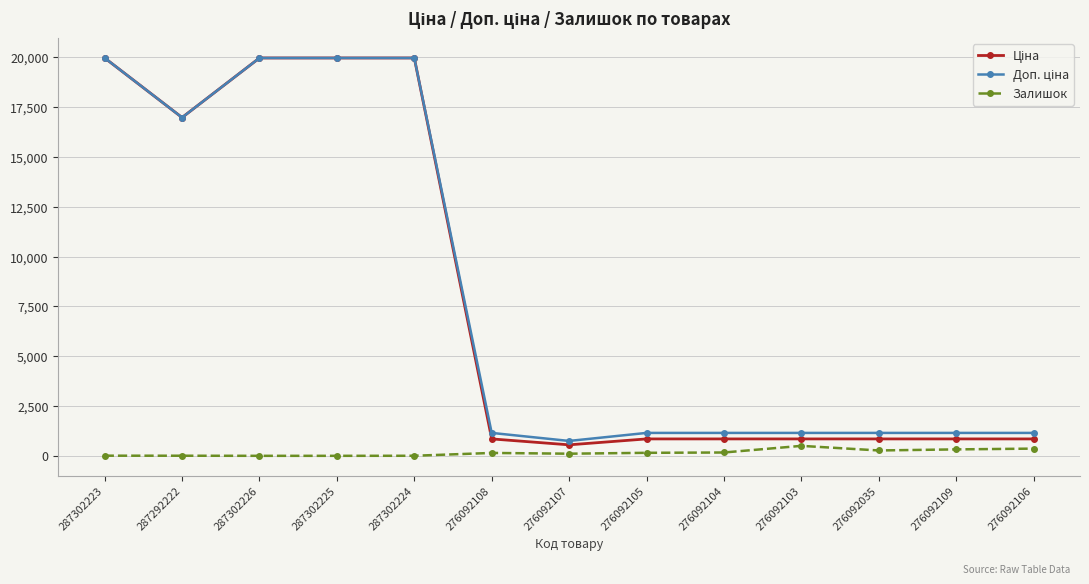

How many values in the Залишок series are below 145?

6